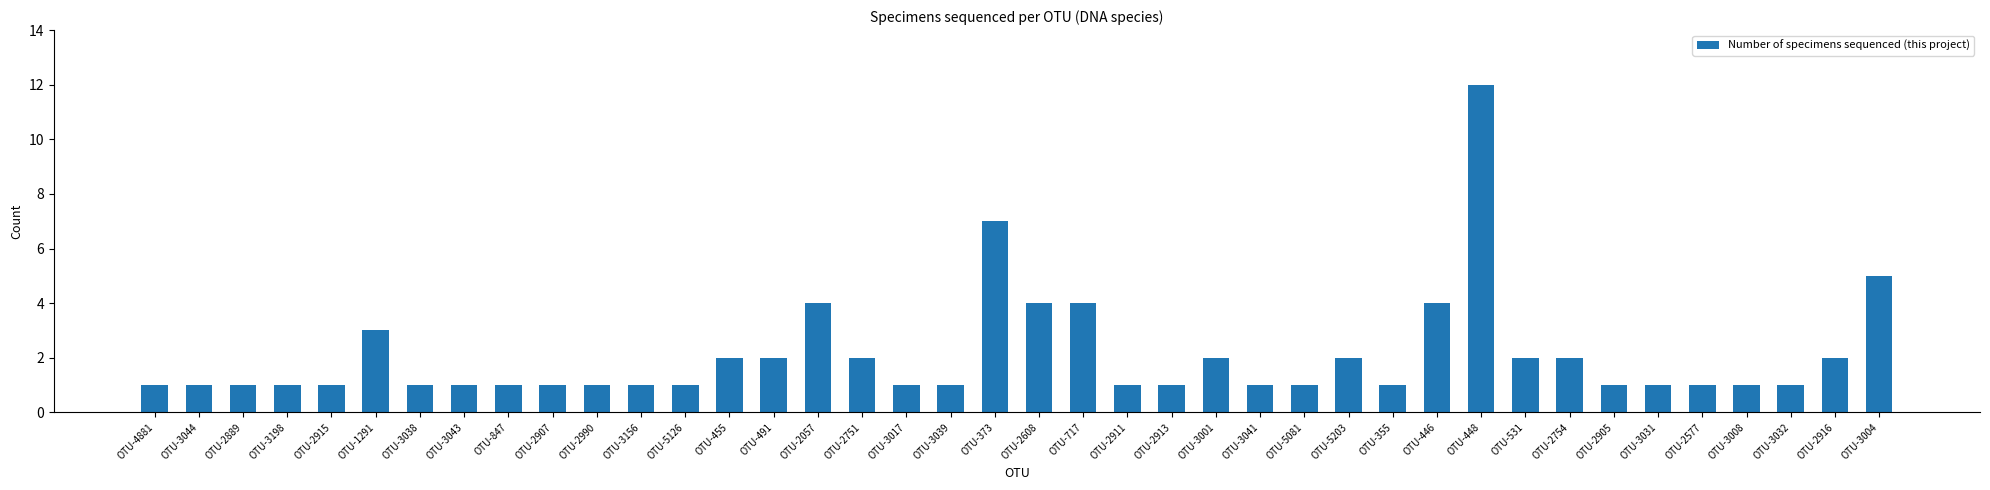

Reading left to right, transcribe all the data shown in this chart.

1	1	1	1	1	3	1	1	1	1	1	1	1	2	2	4	2	1	1	7	4	4	1	1	2	1	1	2	1	4	12	2	2	1	1	1	1	1	2	5